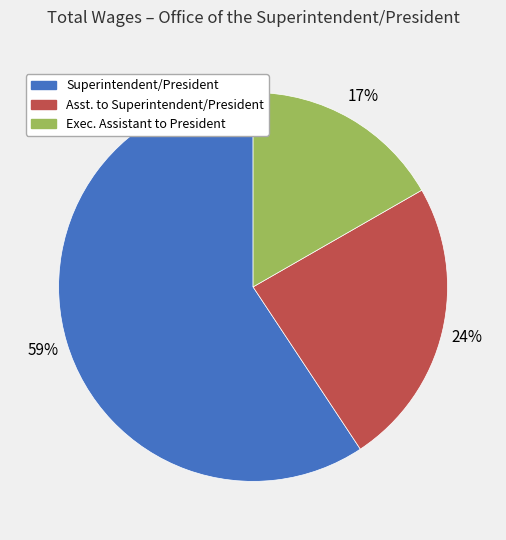

Does any single category account for the majority?

Yes